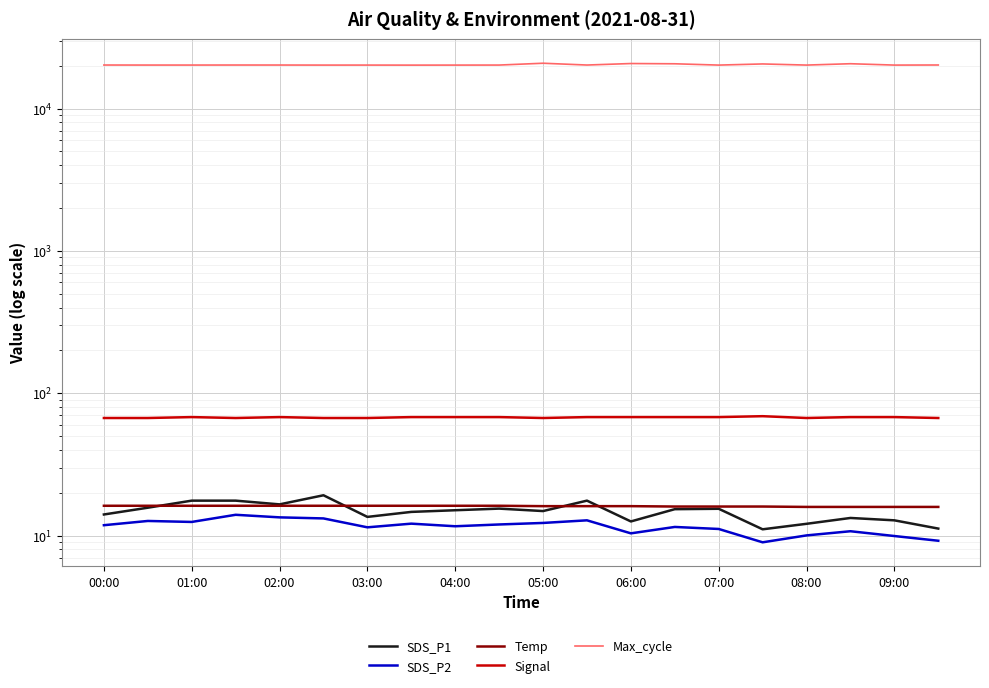

Read the SDS_P2 value at 17.

10.7